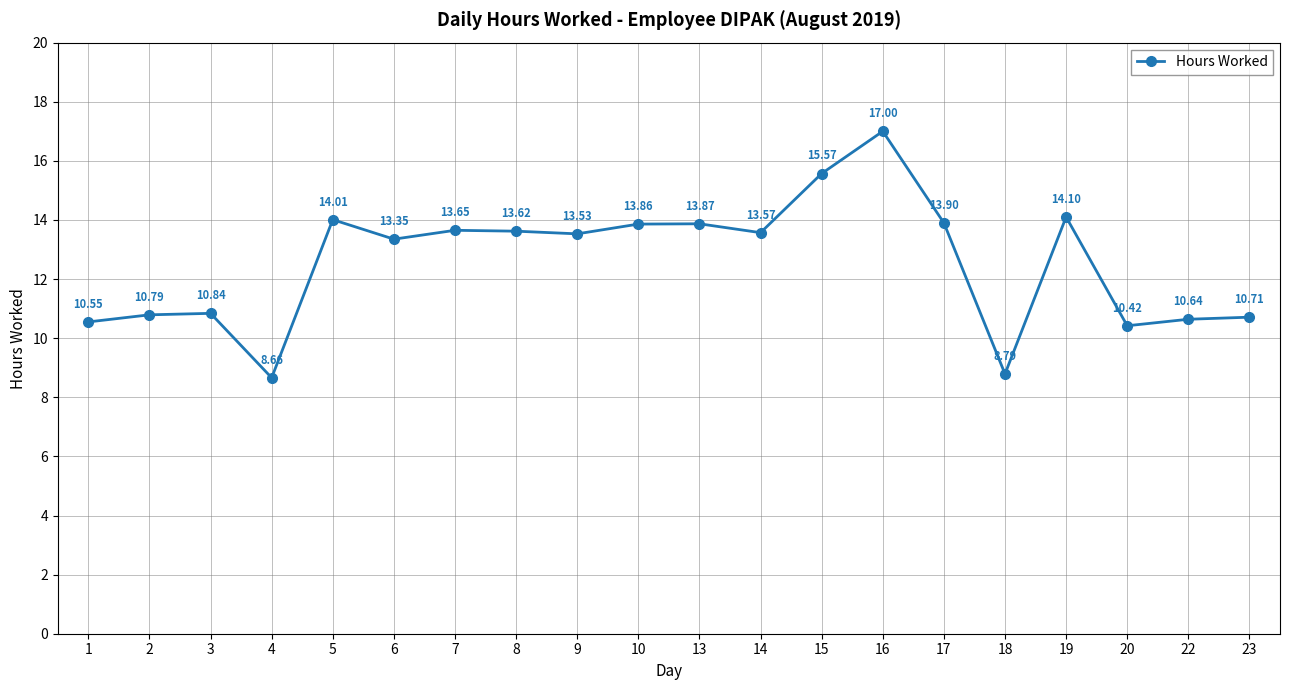

List the labels in order of value, smallest first.

4, 18, 20, 1, 22, 23, 2, 3, 6, 9, 14, 8, 7, 10, 13, 17, 5, 19, 15, 16